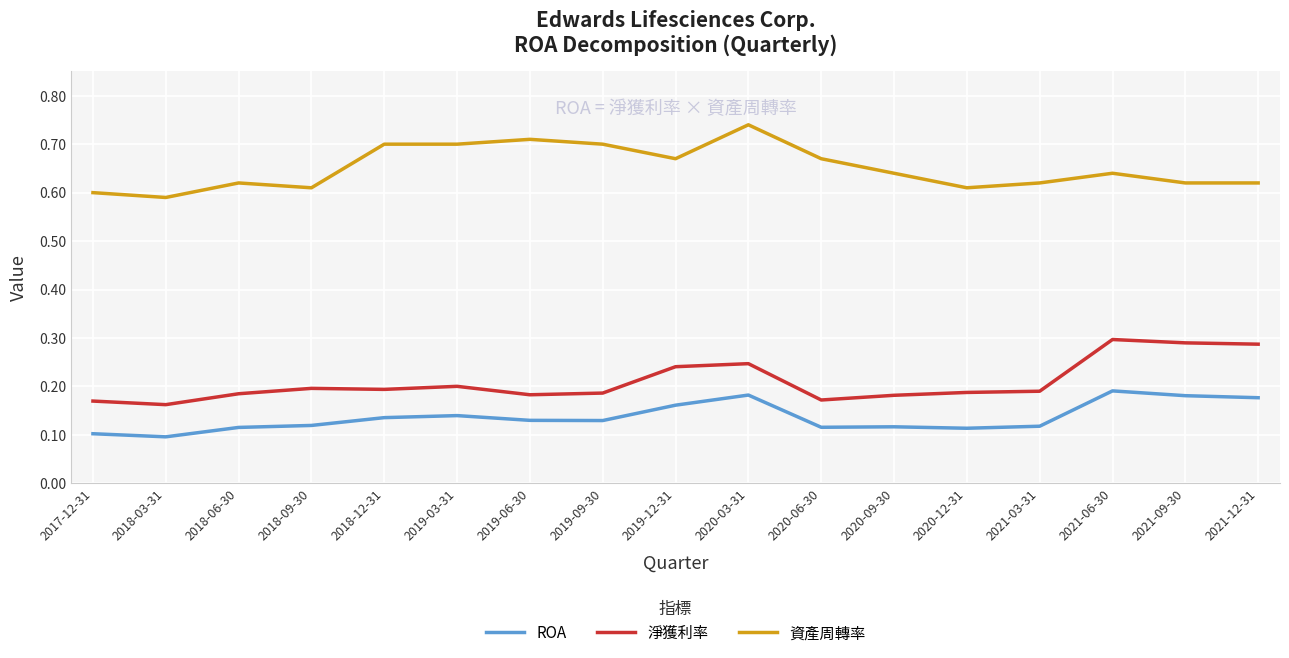

What position from the right is 2019-12-31?

9